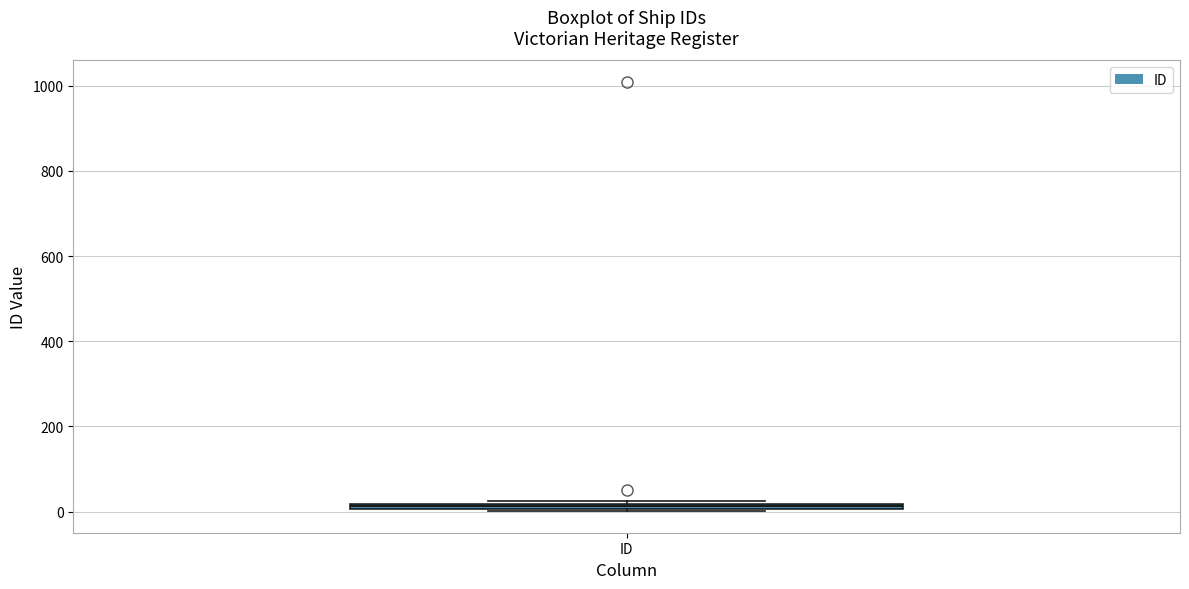

Where is the upper edge of the box for ID on the y-axis? The values are not printed on the chart, so give them approximately, as read against the axis.

20